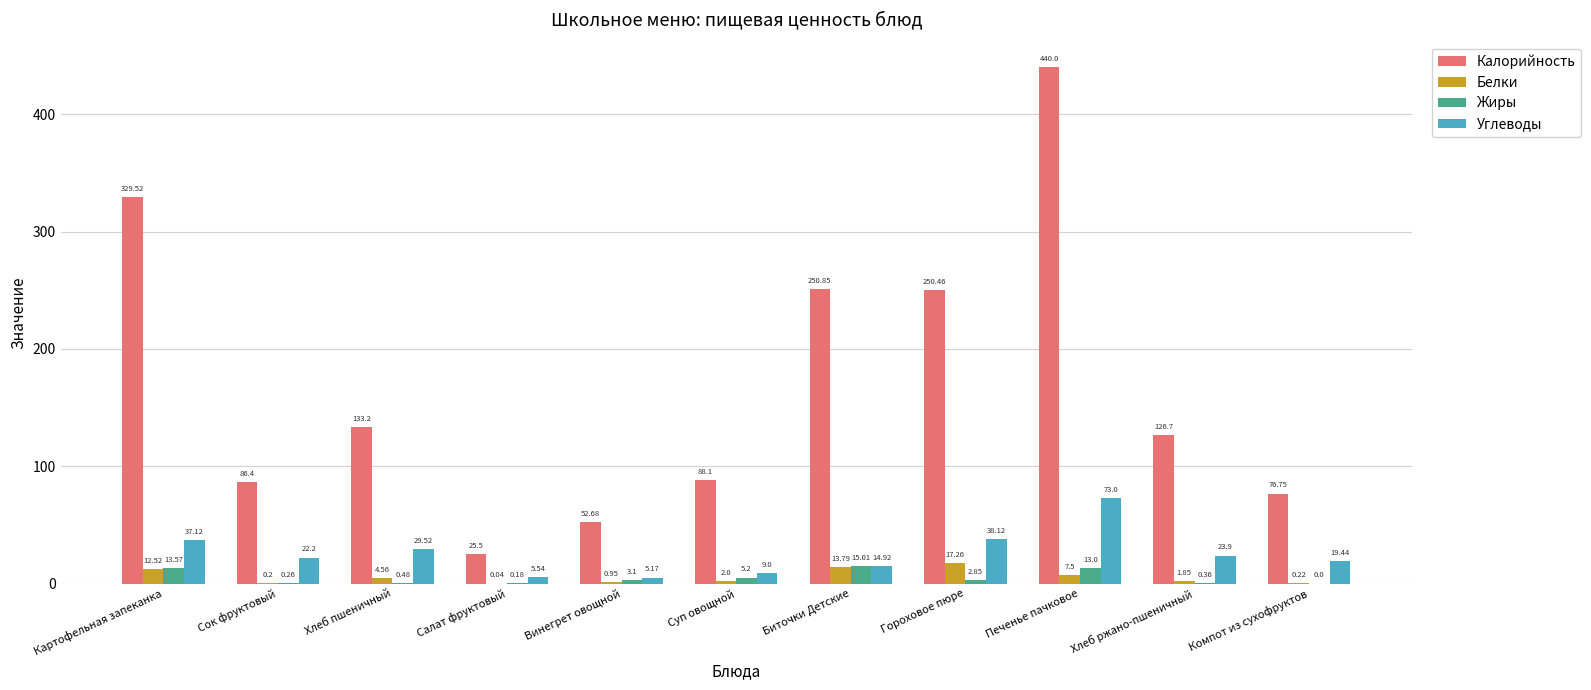

Count the number of data series in this chart.

4